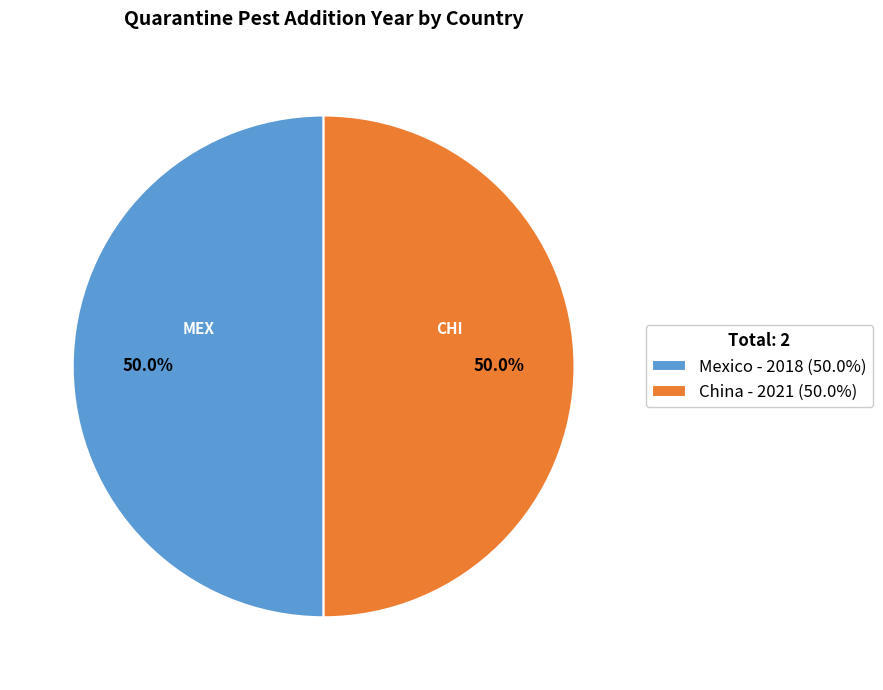

What is the ratio of the value at China - 2021 (50.0%) to the value at Mexico - 2018 (50.0%)?

1.0